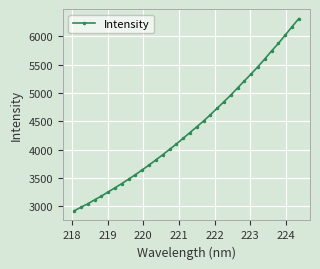

What is the sum of all values?

148886.6